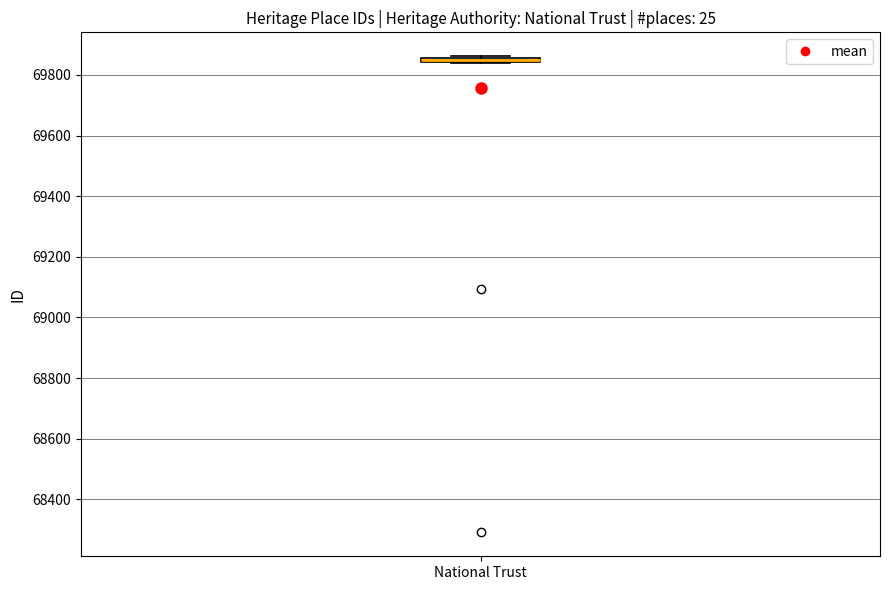

Where is the lower edge of the box for National Trust on the y-axis? The values are not printed on the chart, so give them approximately, as read against the axis.

69840